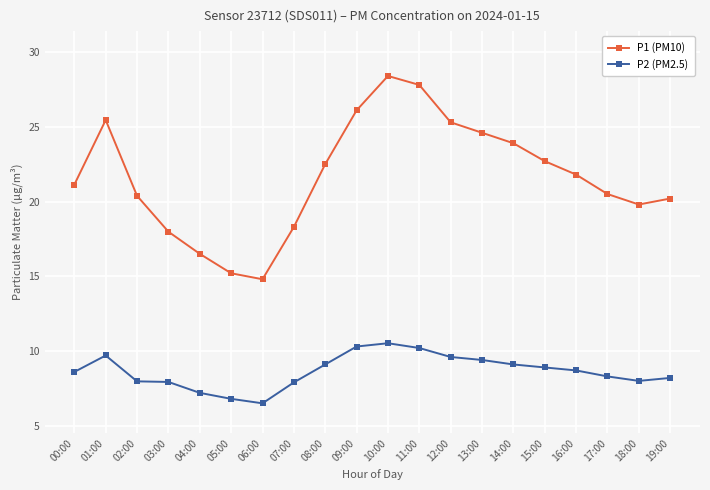

Which series changed the most between 08:00 and 13:00?

P1 (PM10)